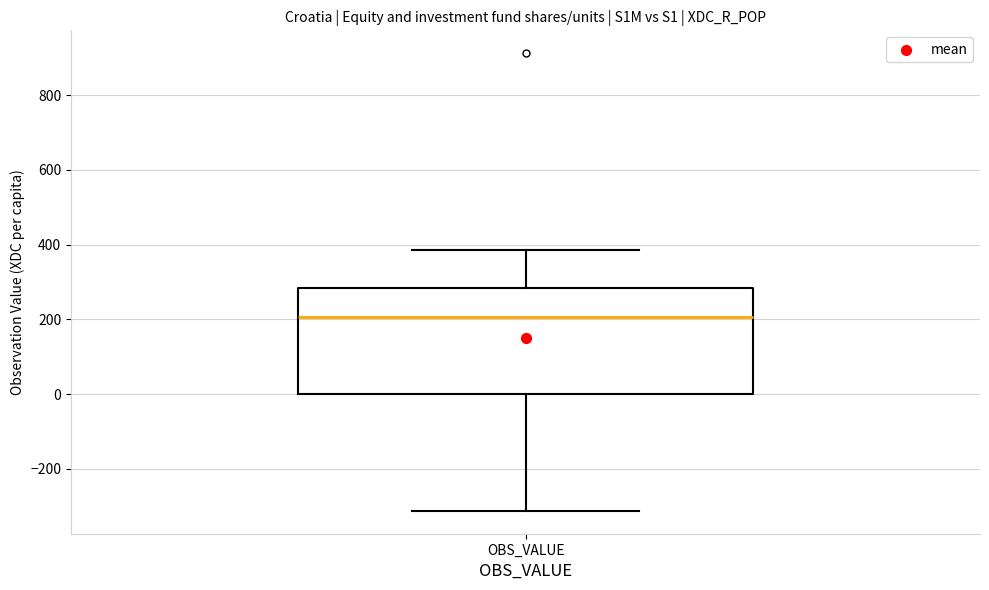

Where does the median line of the box for OBS_VALUE sit on the y-axis? The values are not printed on the chart, so give them approximately, as read against the axis.

200